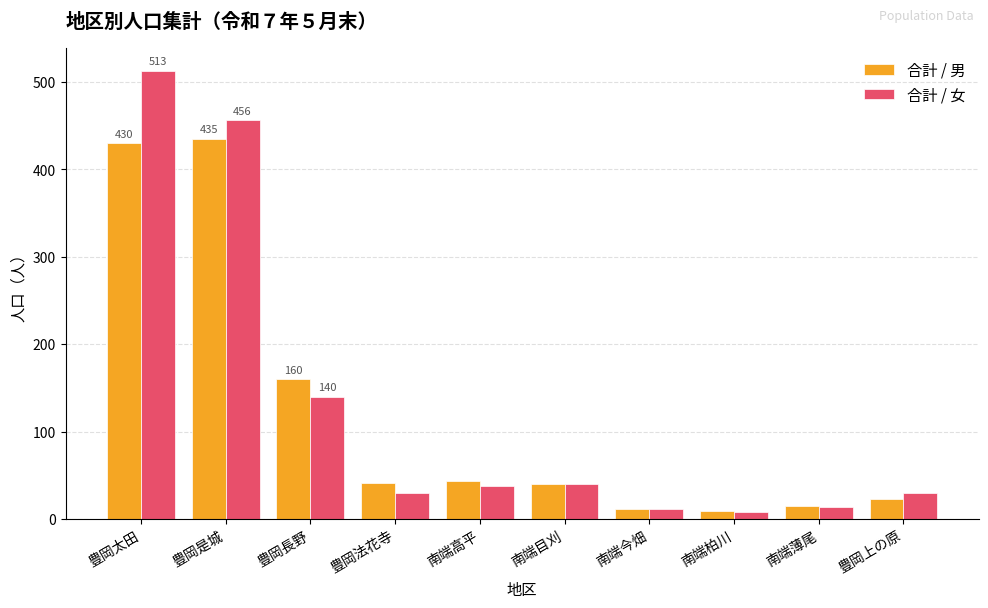

What is the average value of the 合計 / 男 series?

121